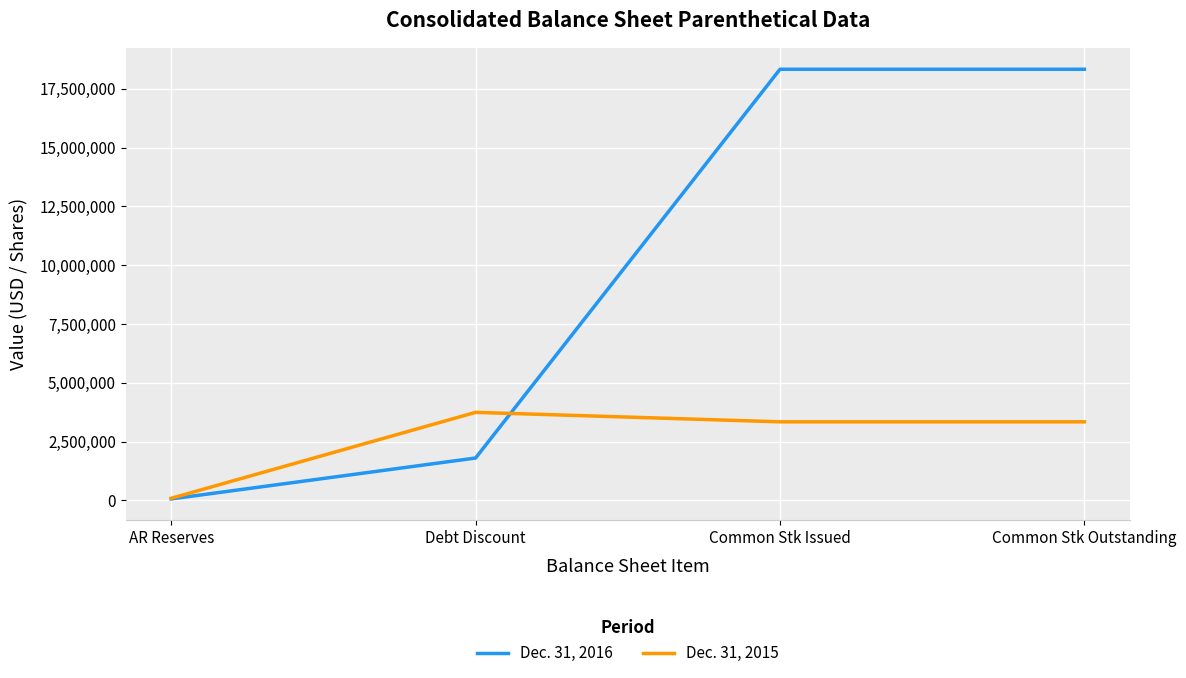

Rank the series by their average value, from lowest to highest.

Dec. 31, 2015, Dec. 31, 2016